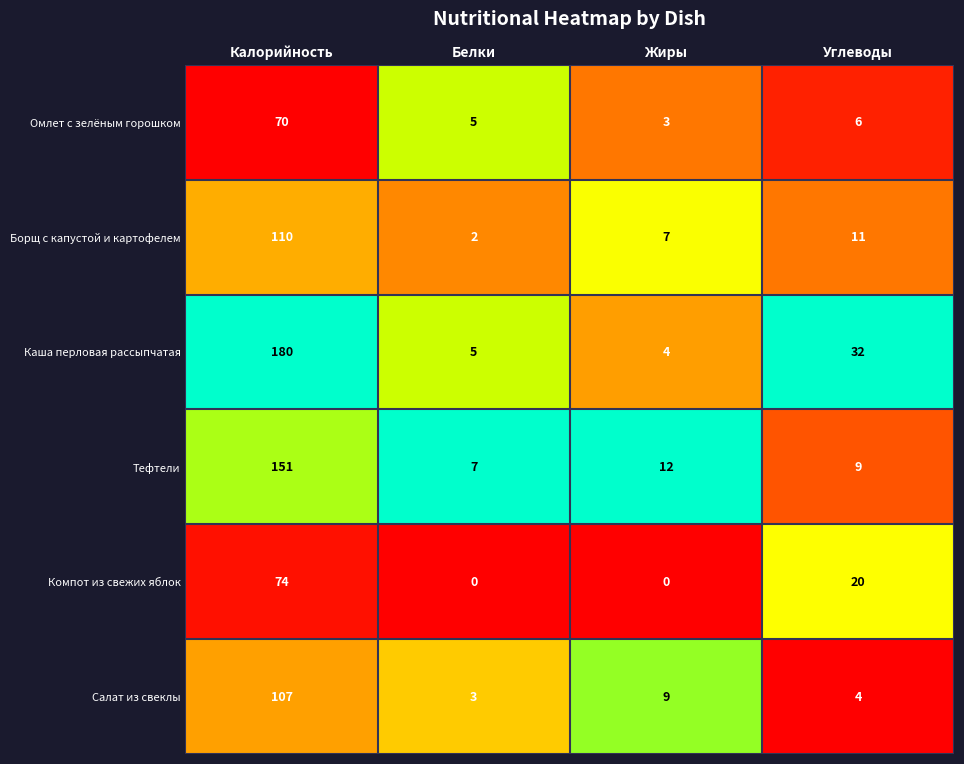

What is the approximate value of Салат из свеклы at Белки?

3